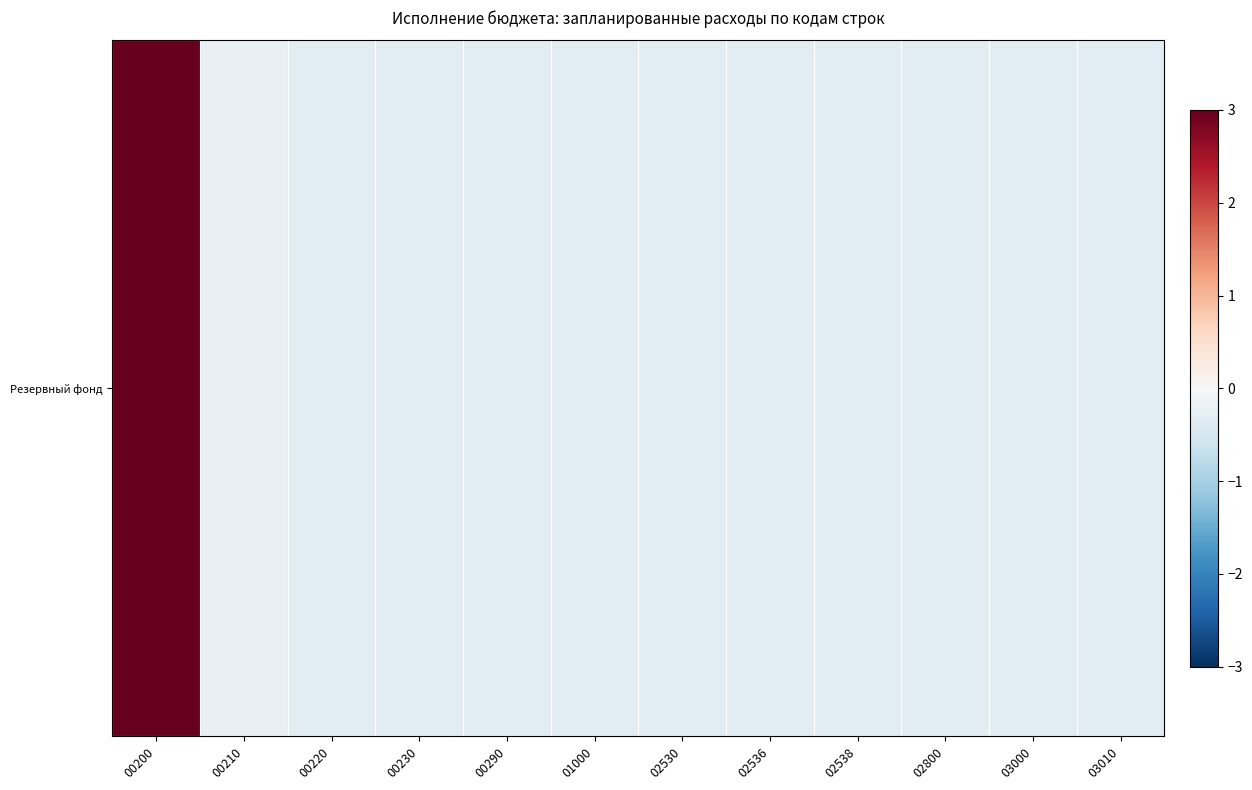

The value at 00290 is -0.3. True or false?

True